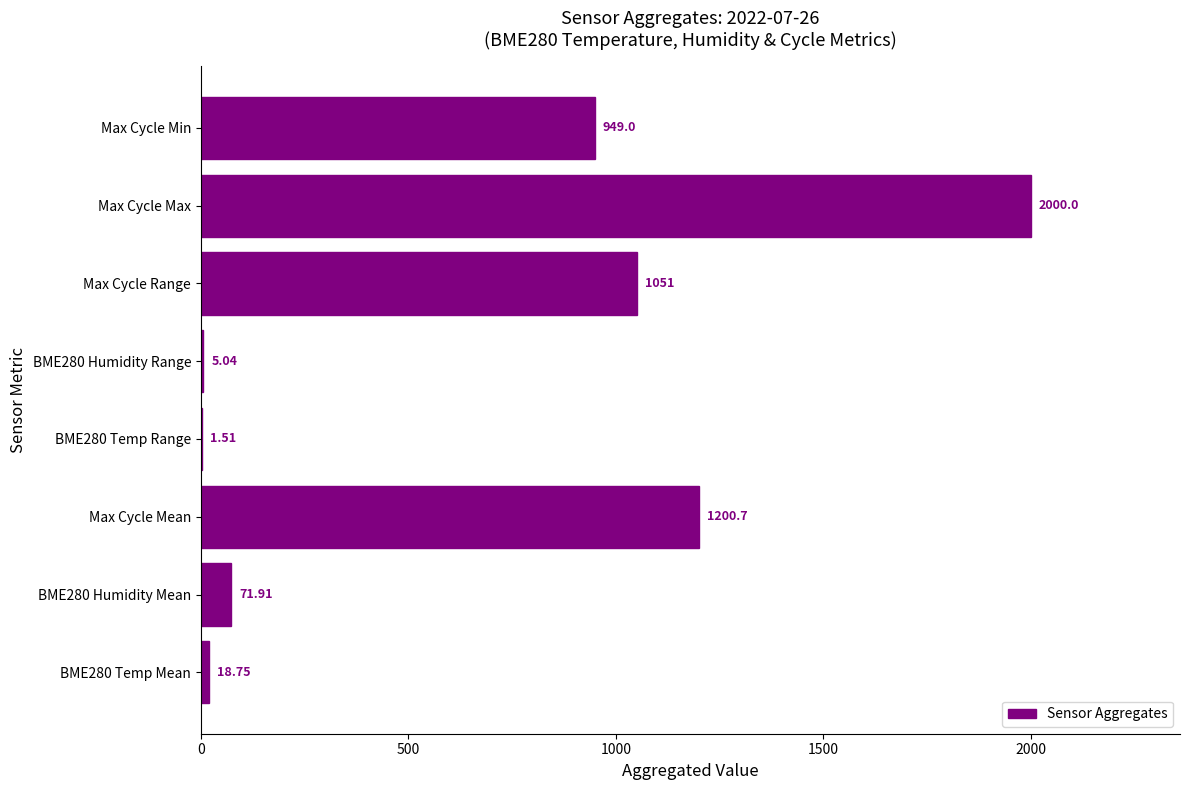

Which label corresponds to the largest value in the chart?

Max Cycle Max